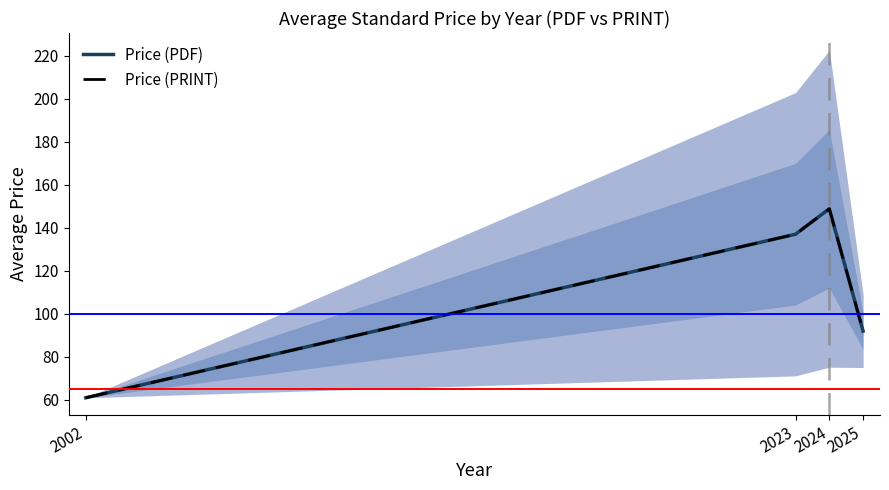

What is the sum of the Price (PRINT) values at 2024 and 2025?

240.8